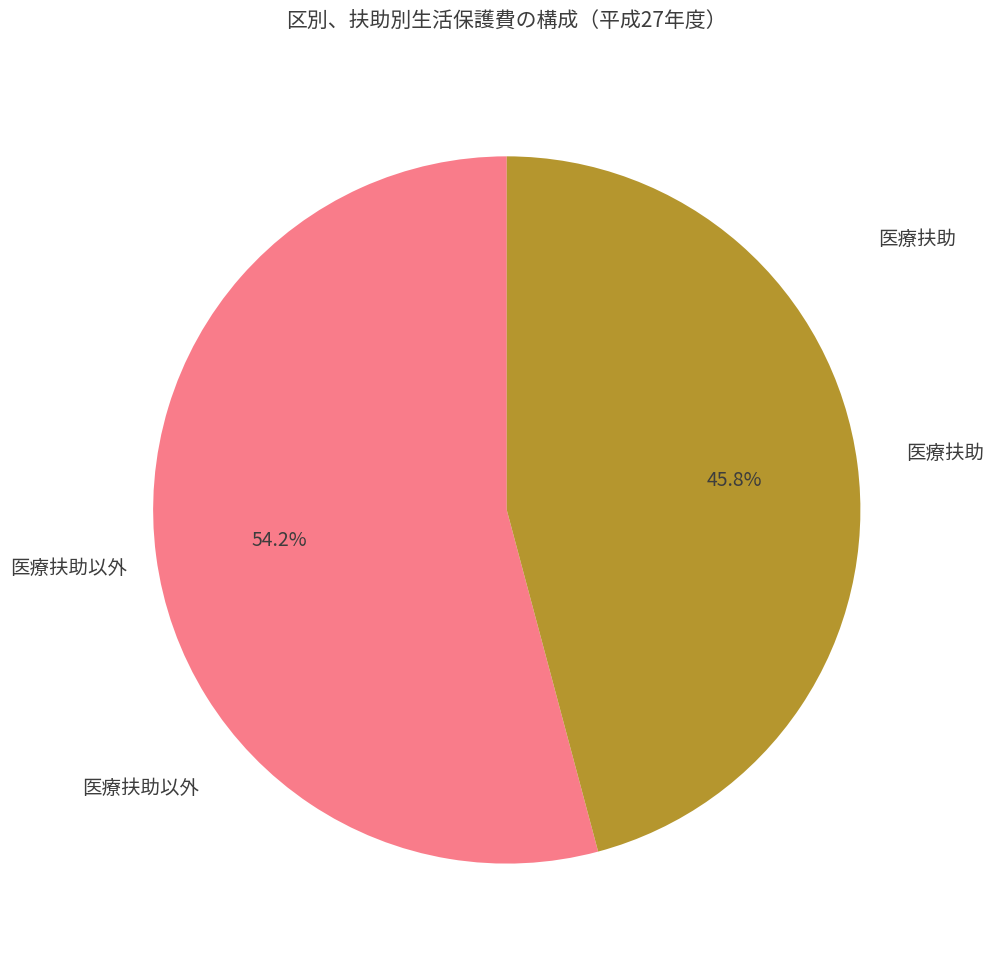

What portion of the pie excludes 医療扶助?

54.2%